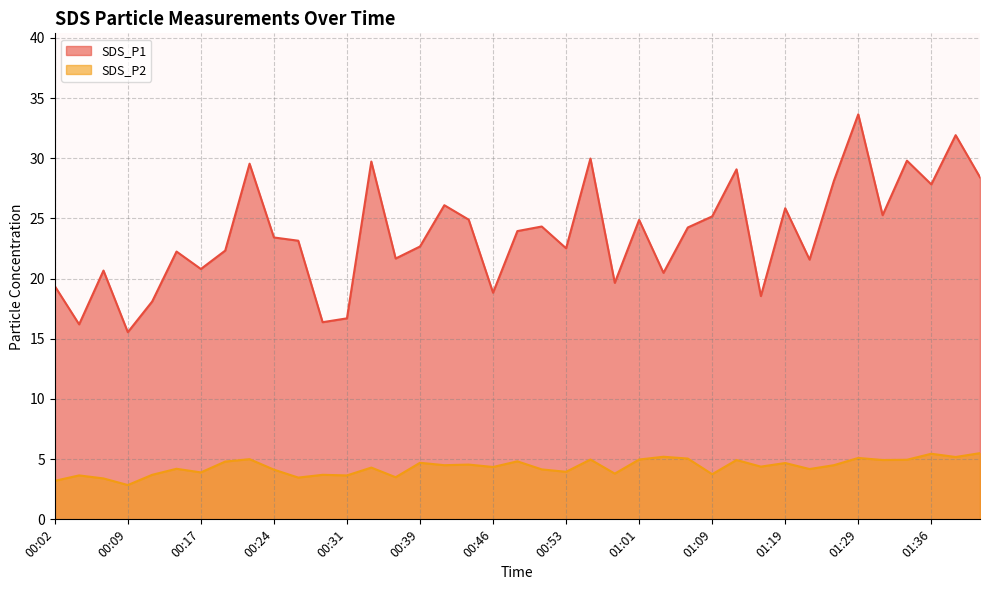

At which category is the sum across all series the highest?

01:29